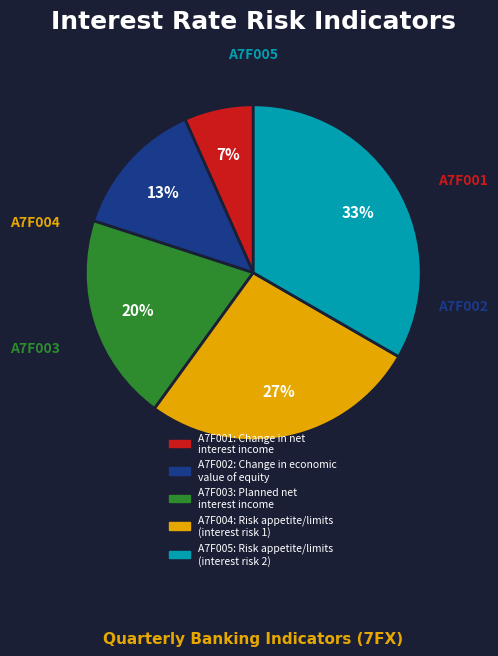

Which slice is the largest?

A7F005